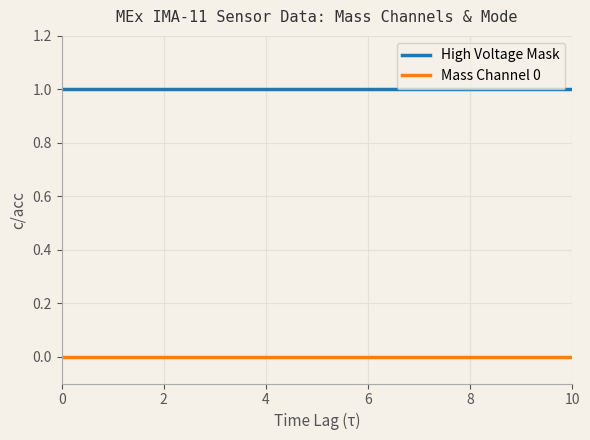

Which series has the largest total across all categories?

High Voltage Mask